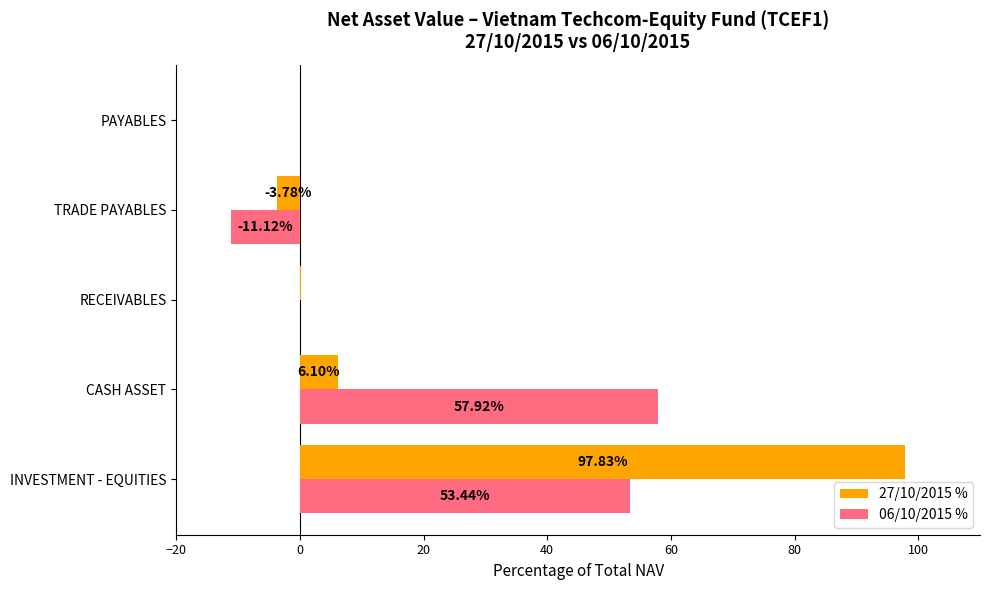

Between RECEIVABLES and TRADE PAYABLES, which series saw the biggest shift?

06/10/2015 %